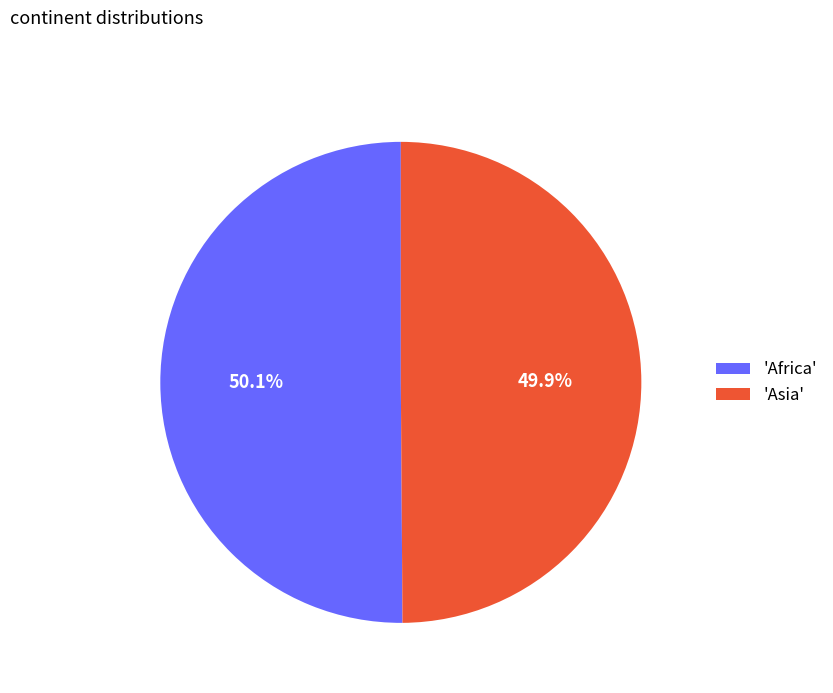

How many slices are in this pie chart?

2